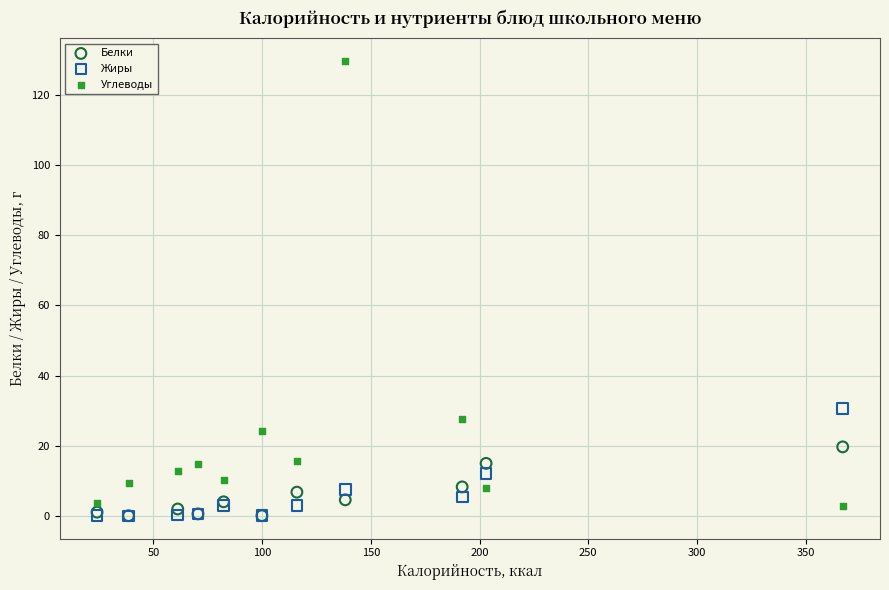

Which series reaches the maximum Y coordinate?

Углеводы